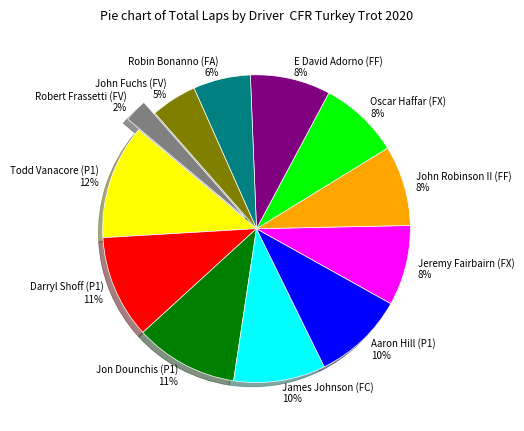

To the nearest percent, what portion does John Robinson II (FF) represent?

8%